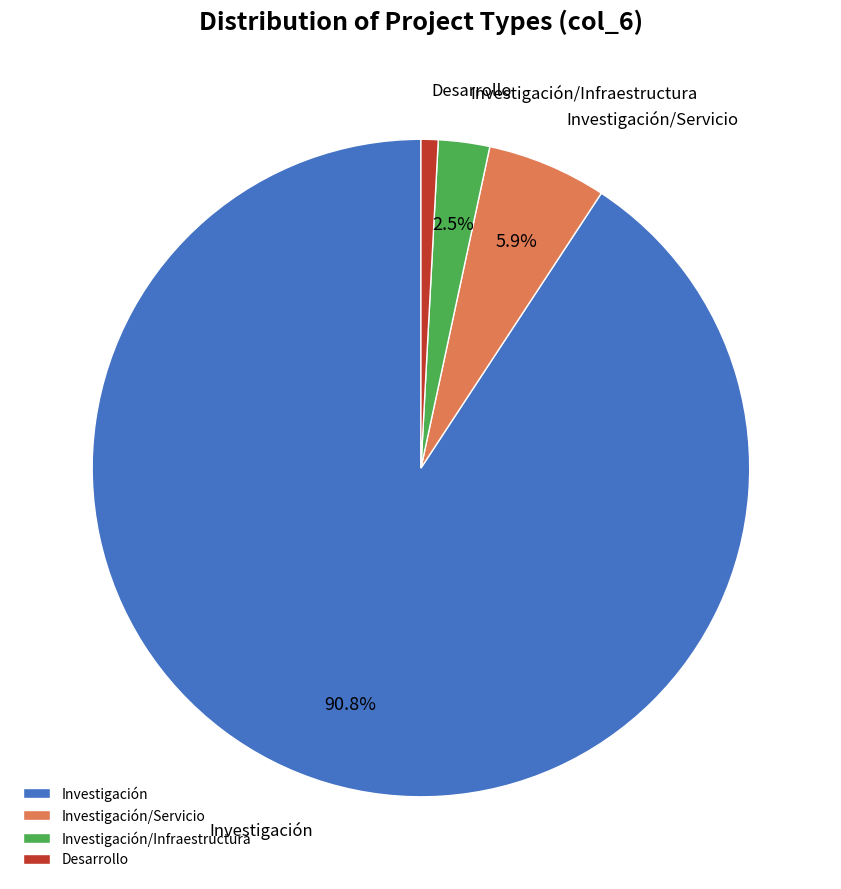

What is the total percentage of Investigación/Infraestructura and Investigación/Servicio?

8.4%